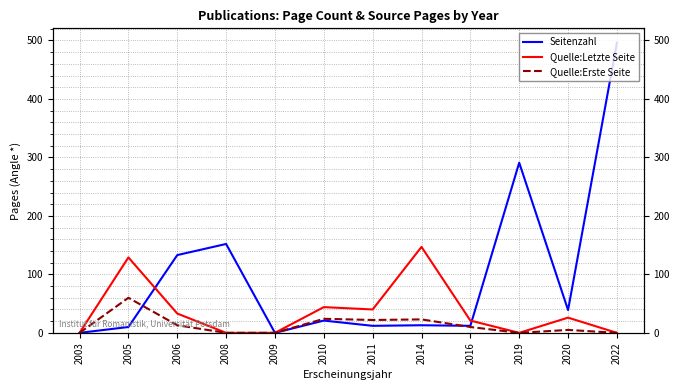

Rank the series by their average value, from highest to lowest.

Seitenzahl, Quelle:Letzte Seite, Quelle:Erste Seite